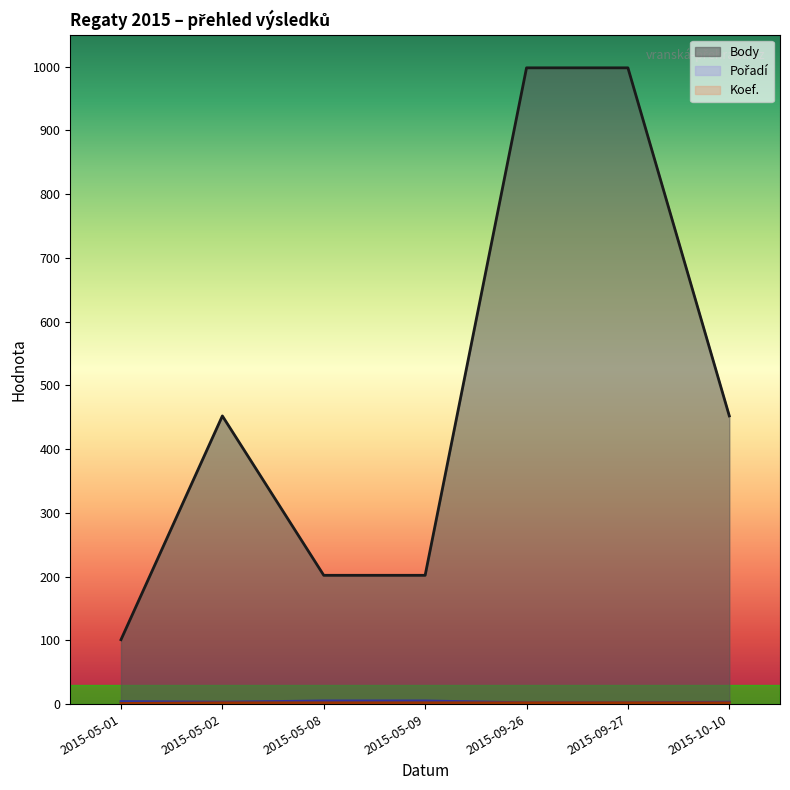

The Koef. series shows 1 at 2015-05-09. True or false?

False